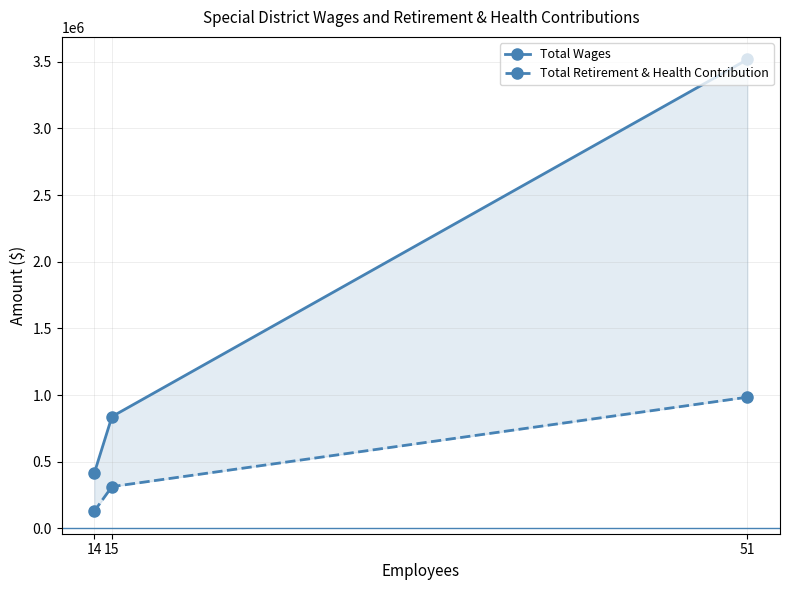

What is the greatest value displayed?

3517271